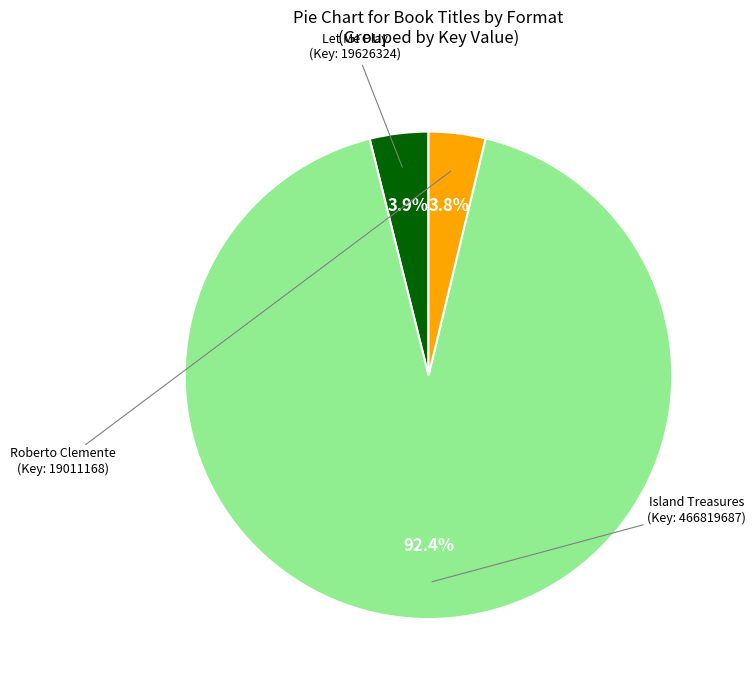

How many segments does this pie chart have?

3